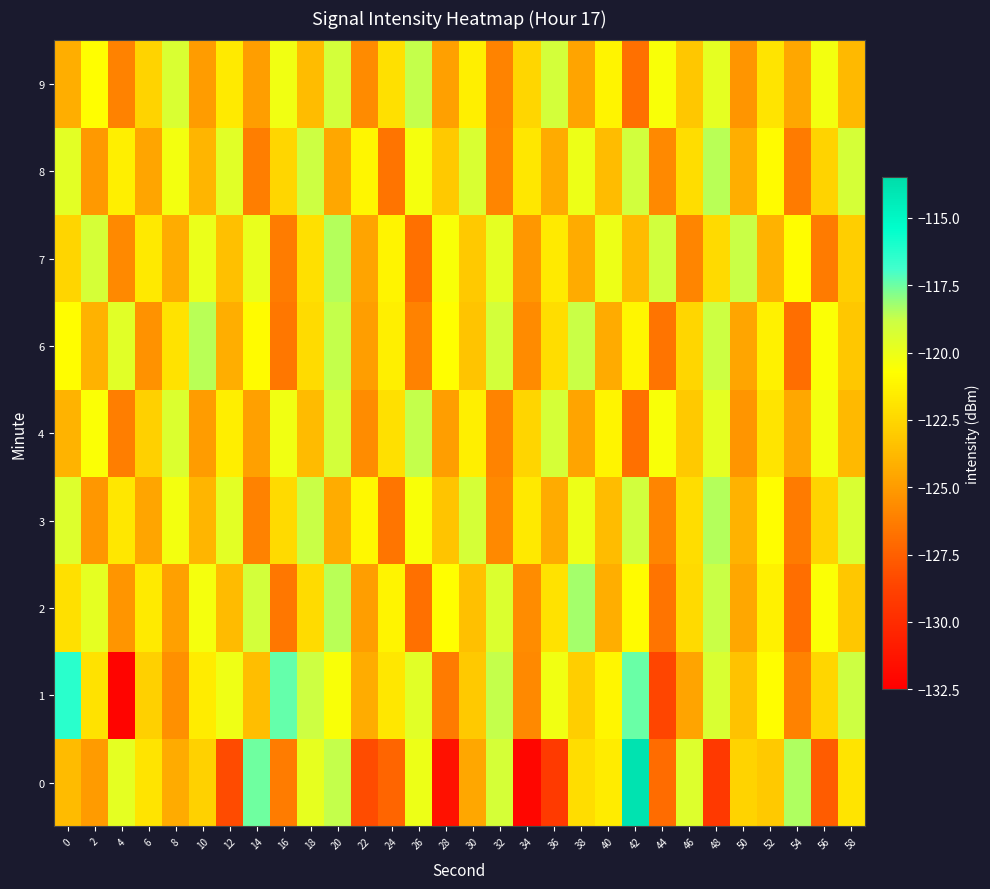

At 4, list the series in order from largest to smallest.

6, 0, 8, 3, 2, 7, 9, 4, 1